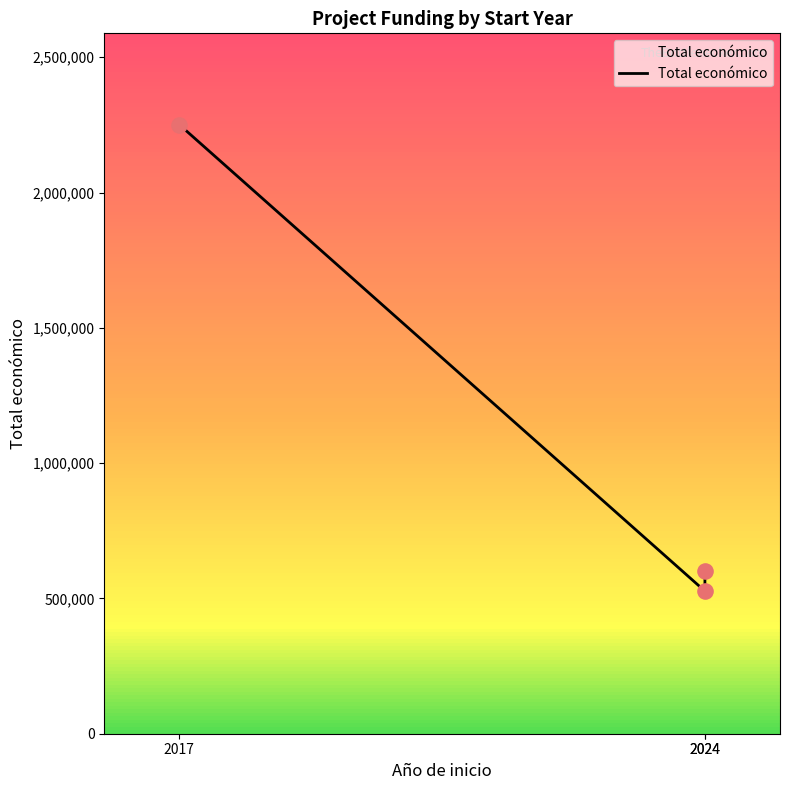

What is the change in value from 2017 to 2024?

-1651090